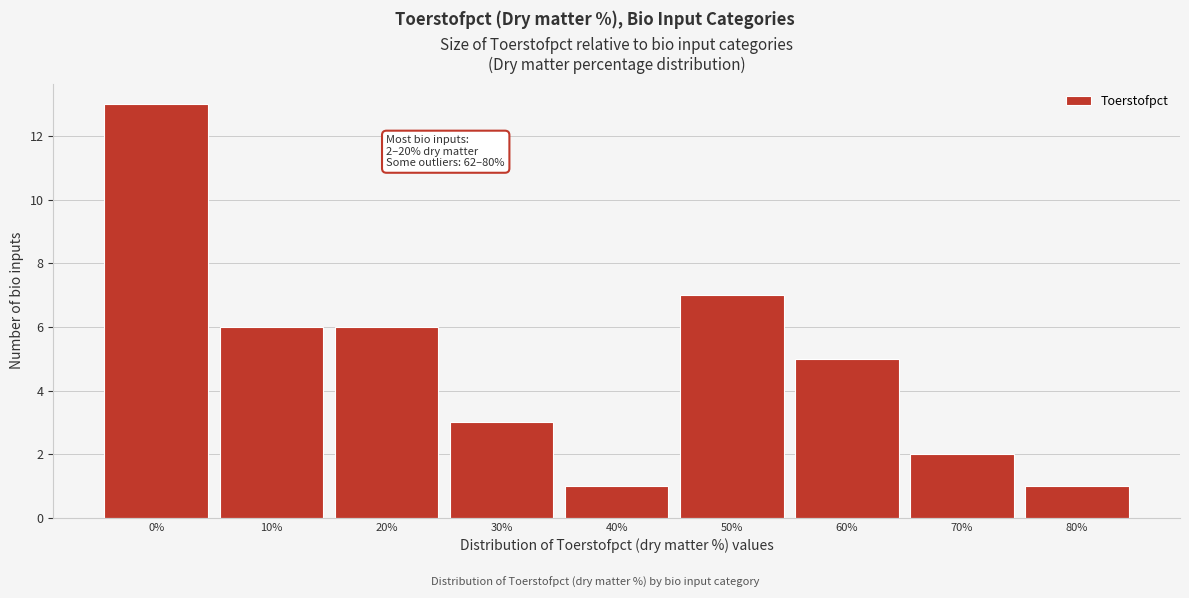

Reading left to right, list all the values displayed in this chart.

13	6	6	3	1	7	5	2	1